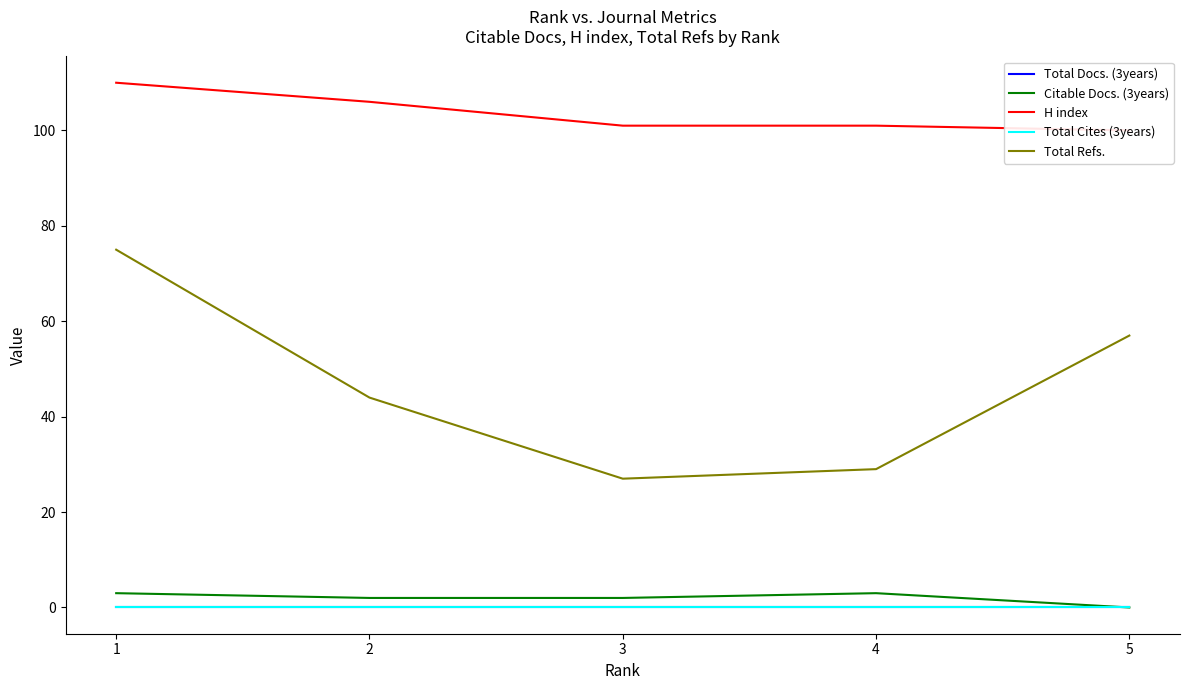

Read the Citable Docs. (3years) value at 3.

2